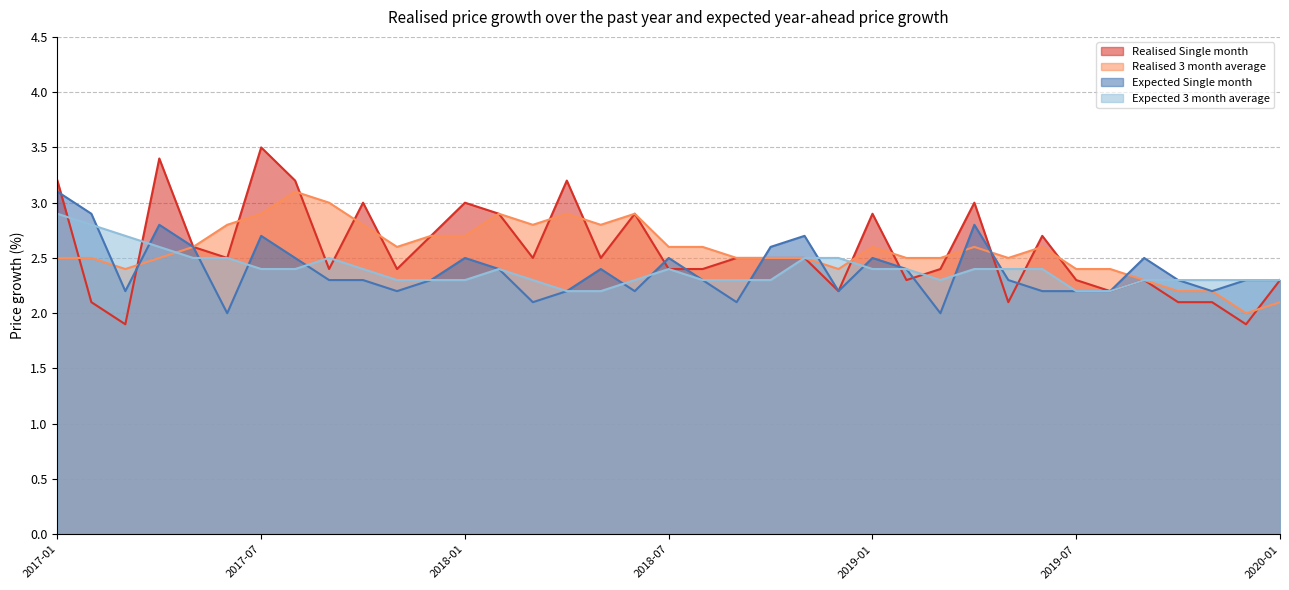

Which series ends up on top after the final intersection of Realised Single month and Expected 3 month average?

Realised Single month